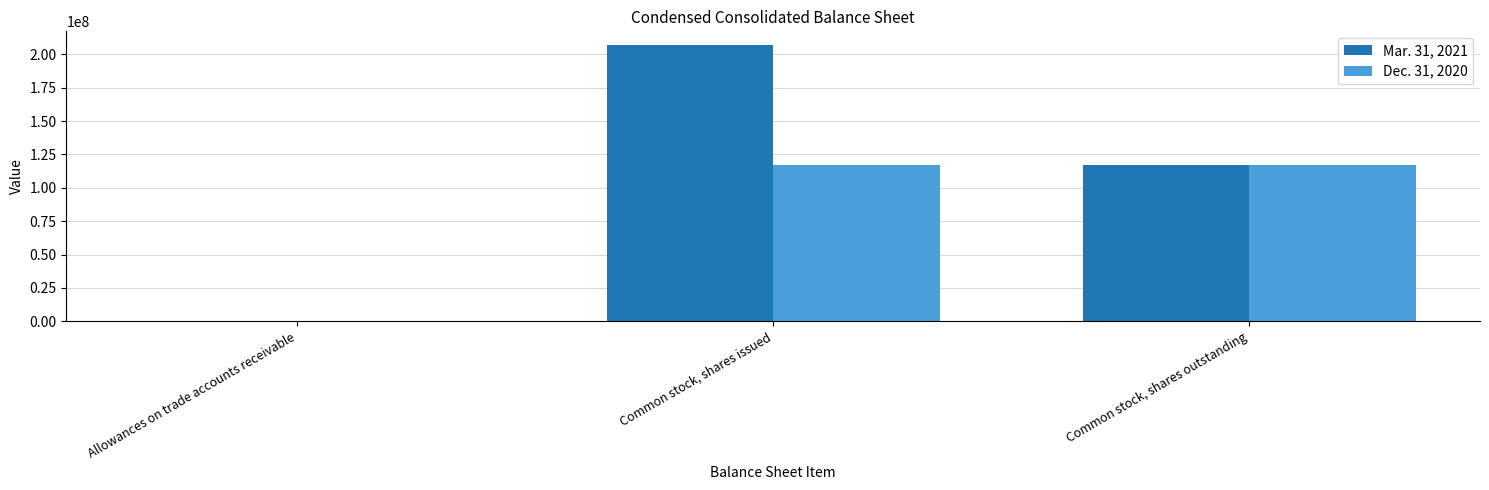

How many data points does each series have?

3